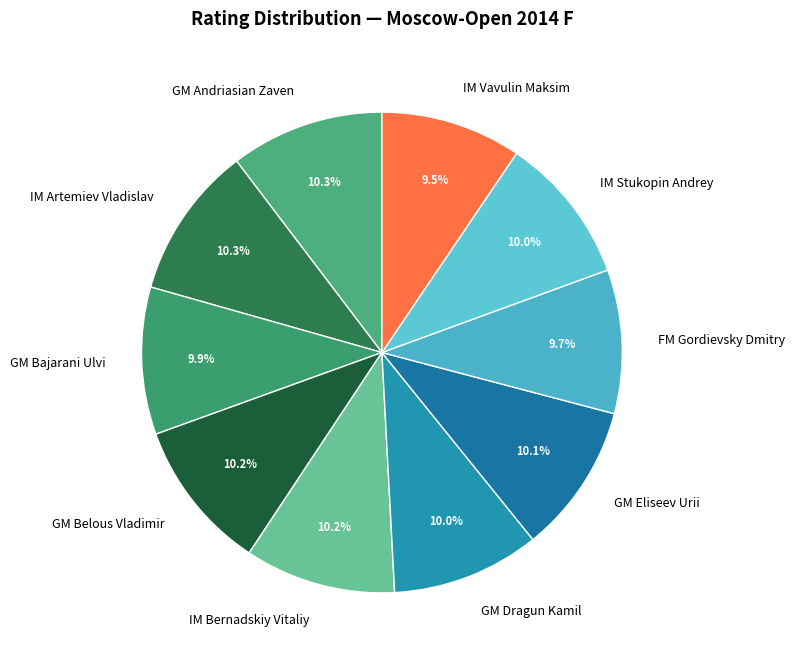

What is the ratio of the value at IM Artemiev Vladislav to the value at IM Vavulin Maksim?

1.1